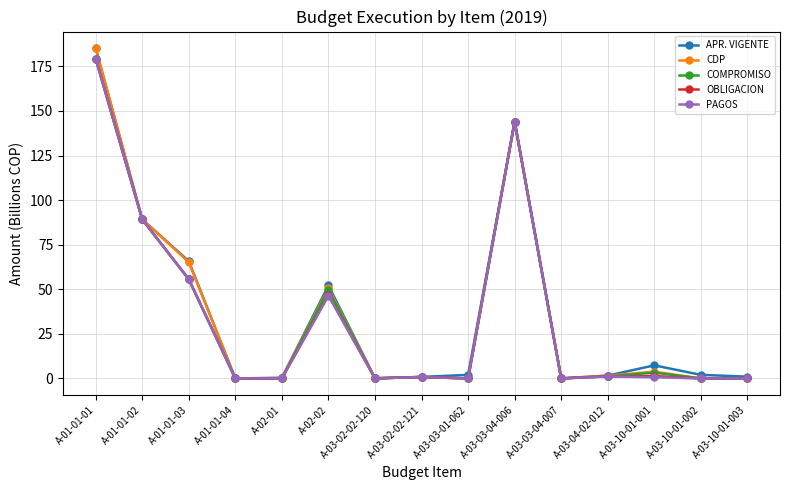

Is the value of OBLIGACION at A-01-01-01 greater than the value of APR. VIGENTE at A-03-10-01-001?

Yes